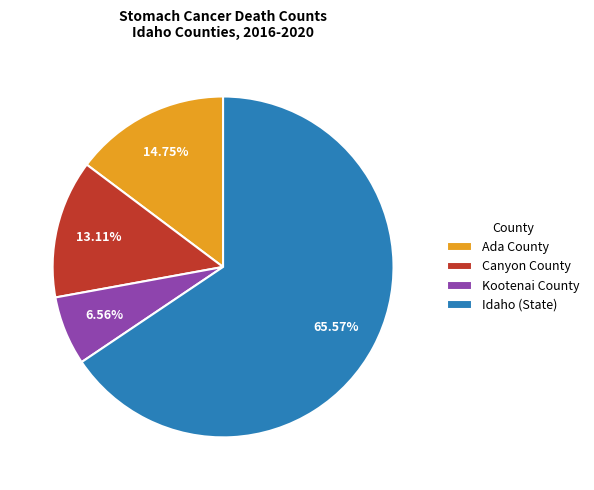

To the nearest percent, what is the difference between the largest and smallest slice percentages?

59%